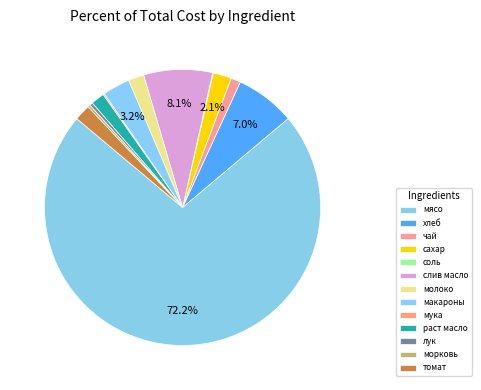

Which slice is the smallest?

соль